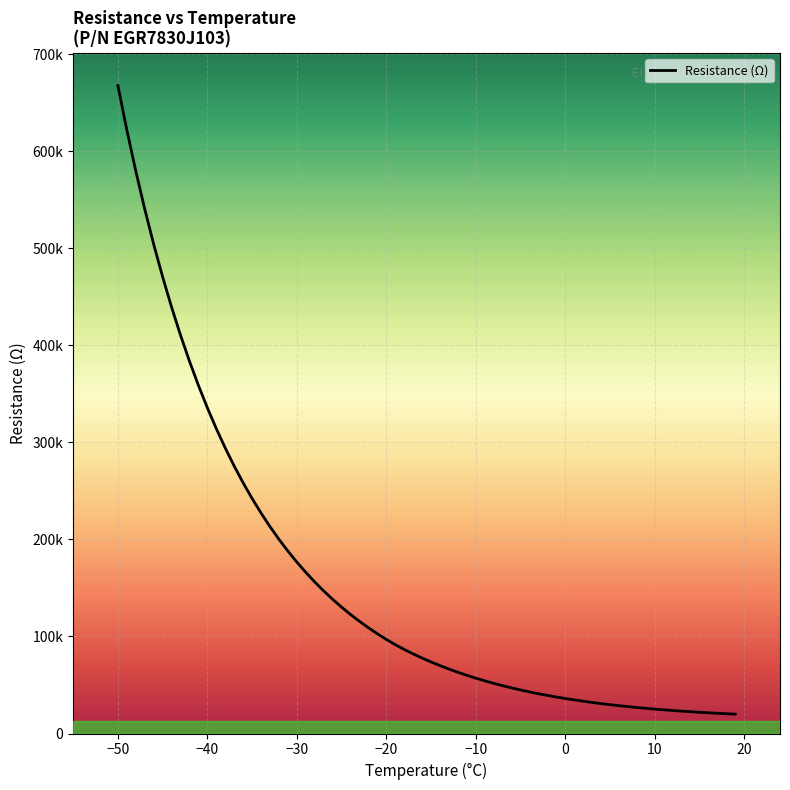

Is this an area chart (filled region under the line)?

No